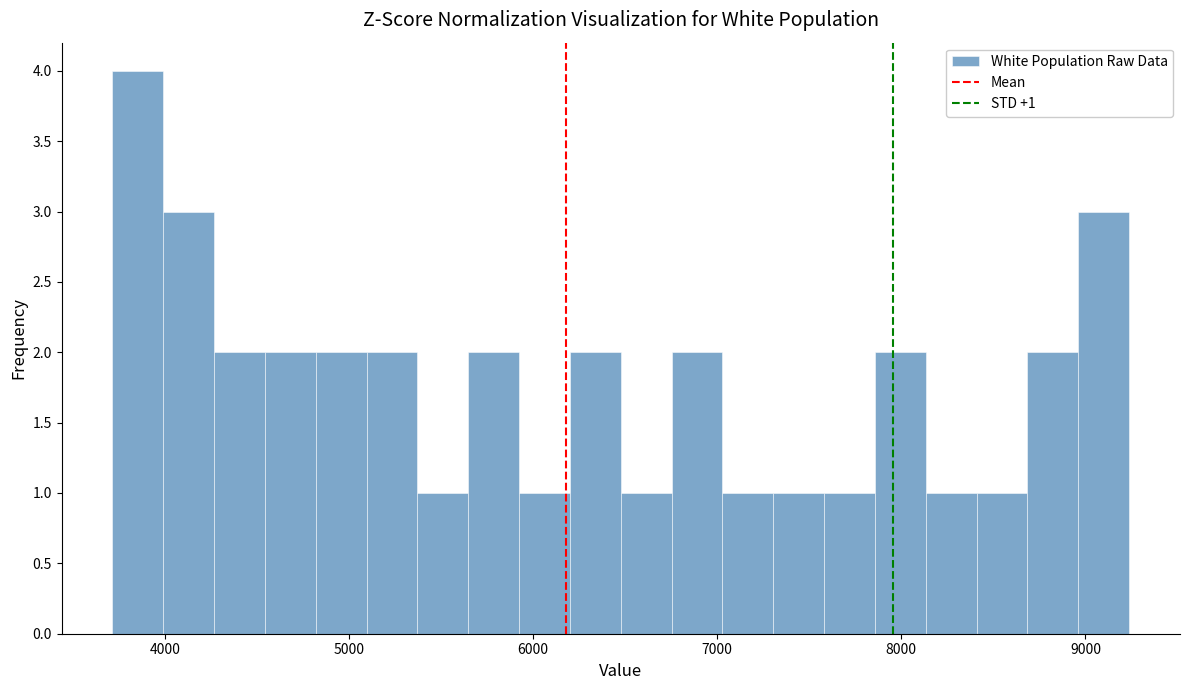

Around what value on the x-axis is the tallest bar? Give the approximate position of its centre, as read against the axis.

3900